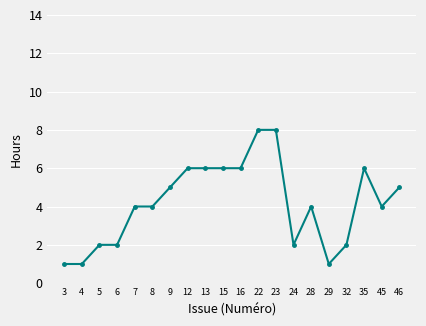

What is the ratio of the value at 24 to the value at 6?

1.0